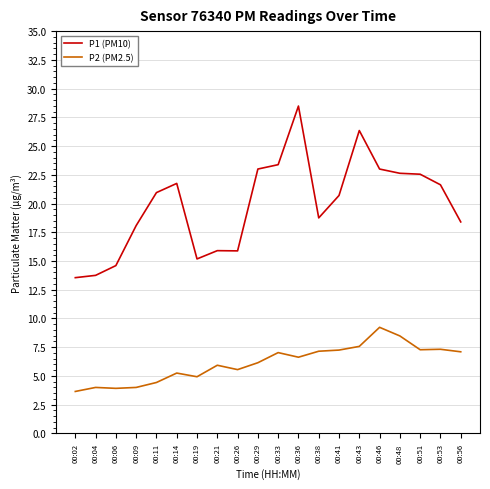

What is the total value across all series at 00:38?

25.9